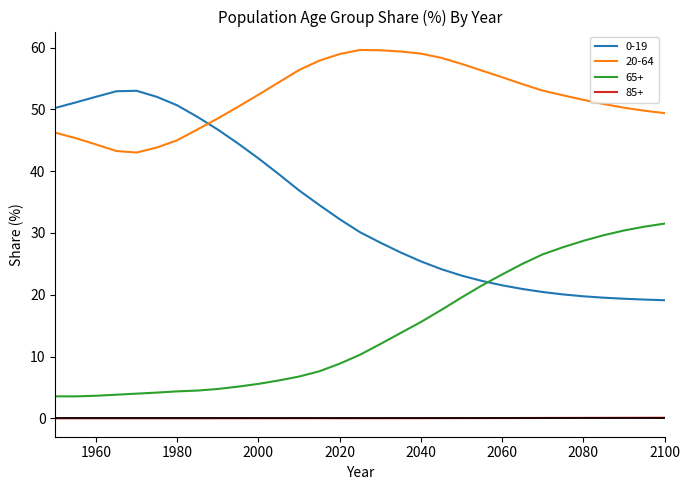

True or false: 85+ and 65+ cross at least once.

False